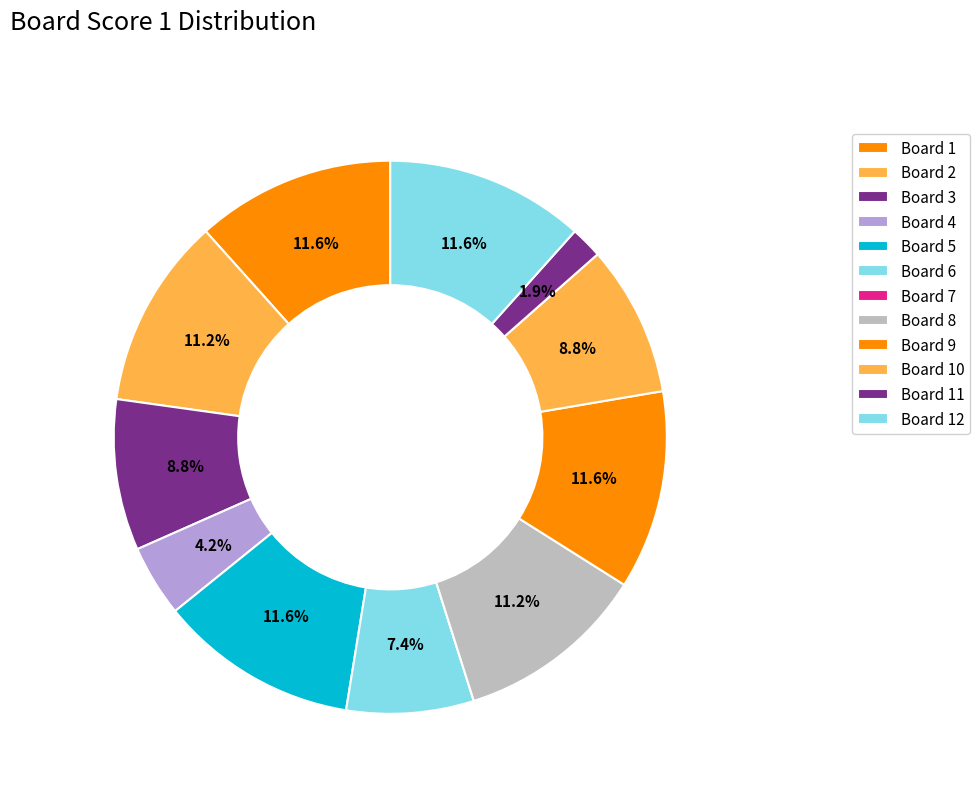

Which slice is the smallest?

7